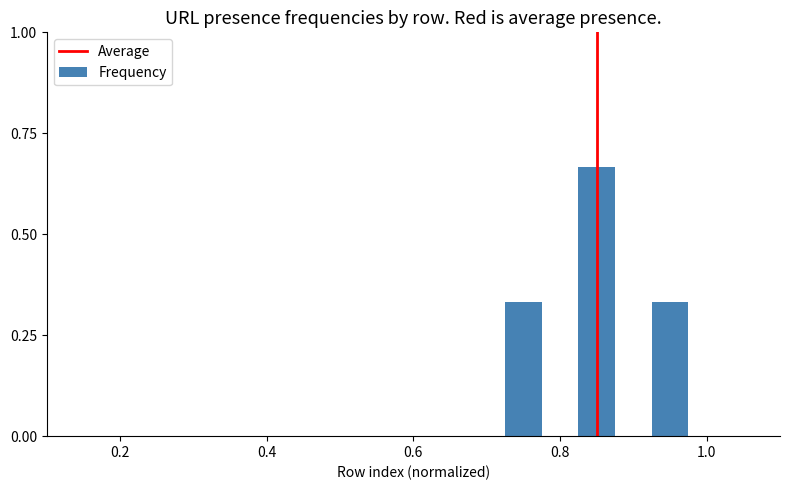

What is the average value?

0.4